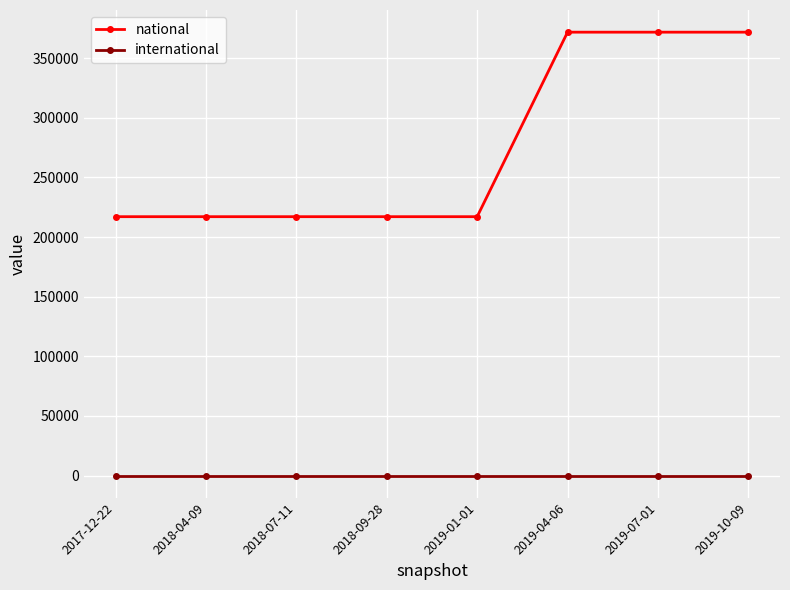

List the series in order of their peak value, lowest first.

international, national